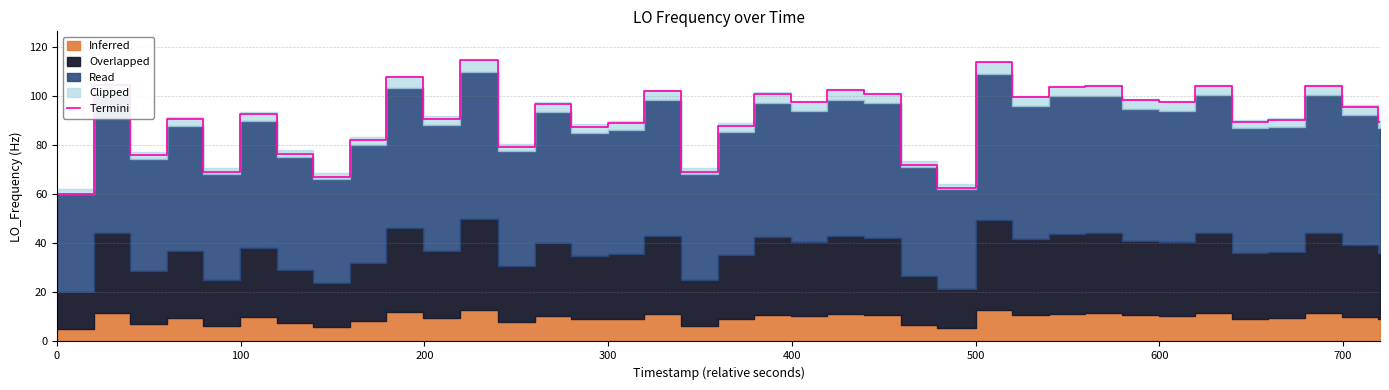

What is the minimum value for Termini?

60.0